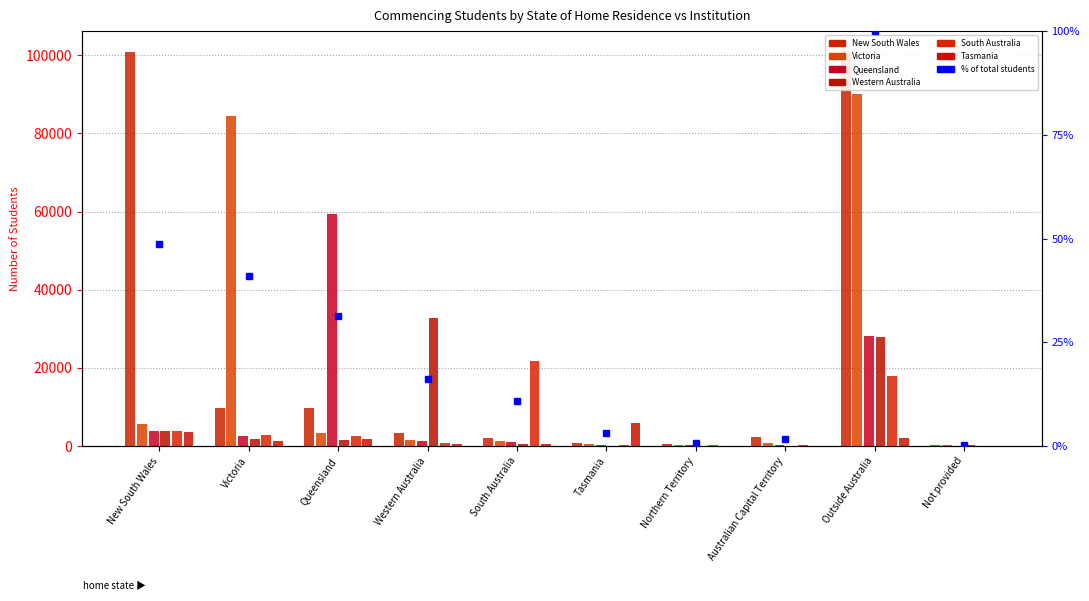

Does the chart contain stacked bars?

No